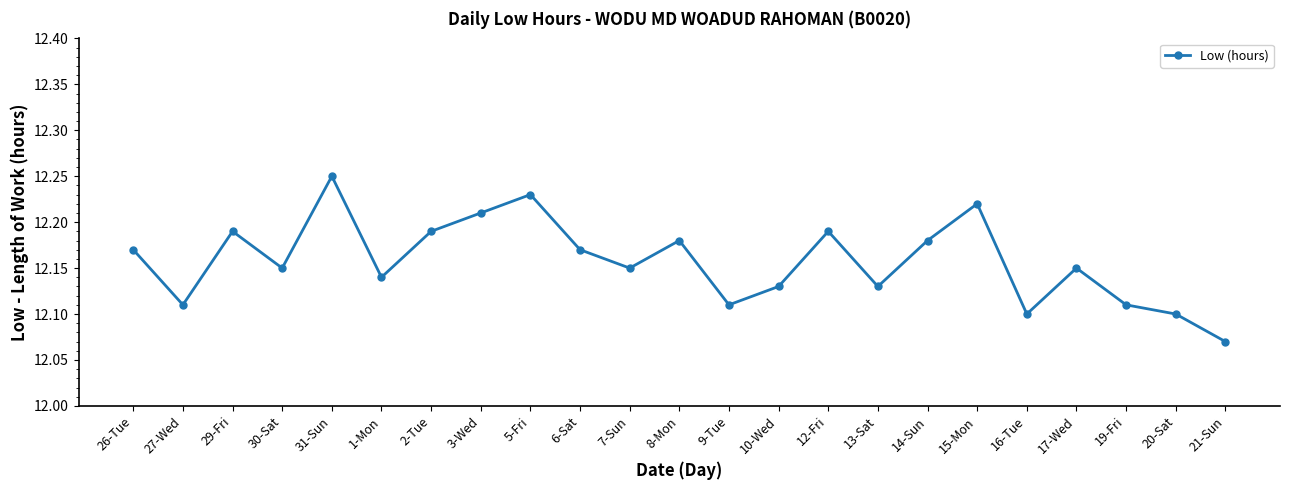

Which has a higher value, 29-Fri or 17-Wed?

29-Fri